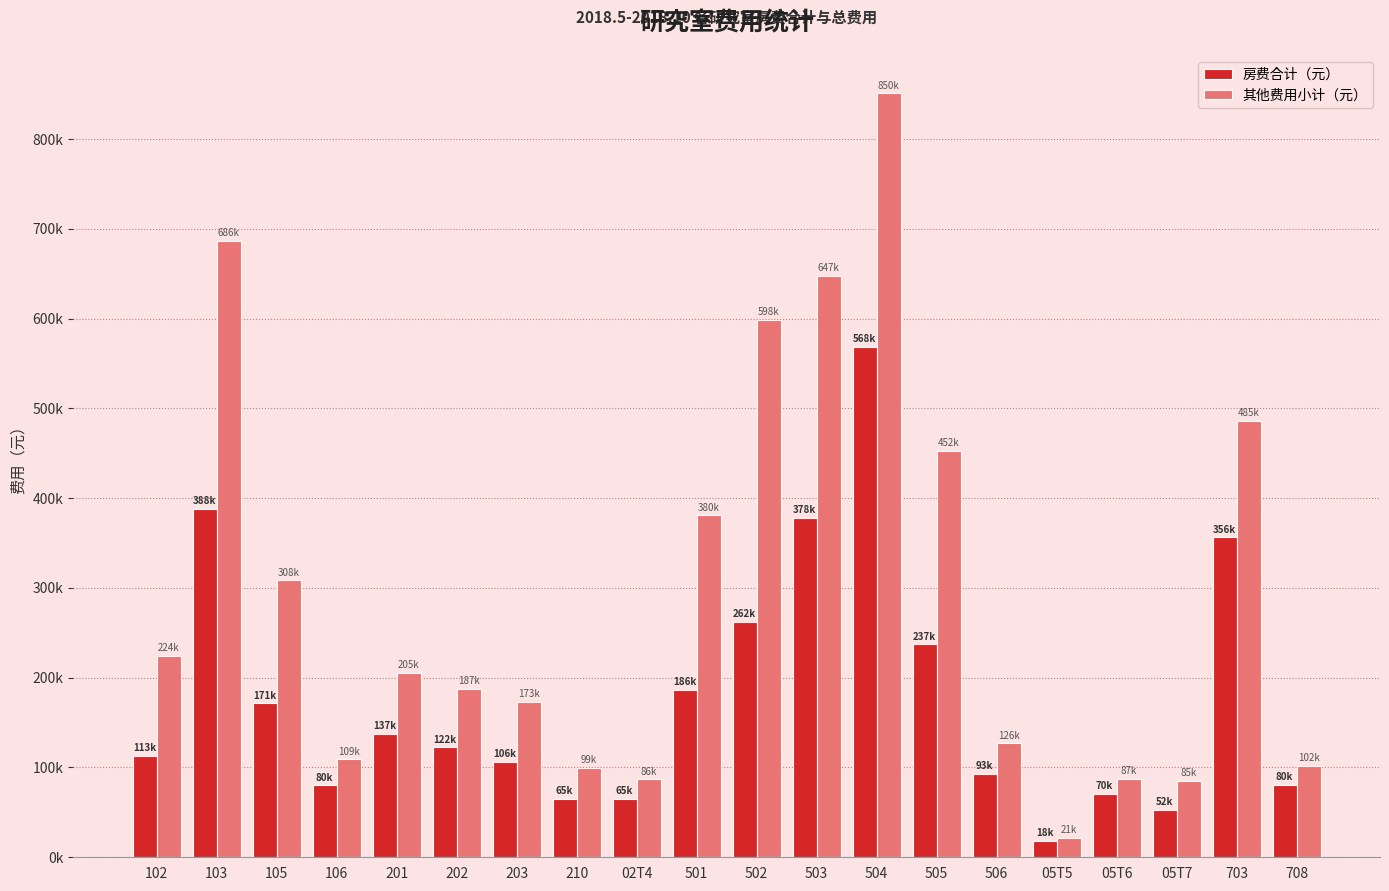

At which category is the sum across all series the highest?

504